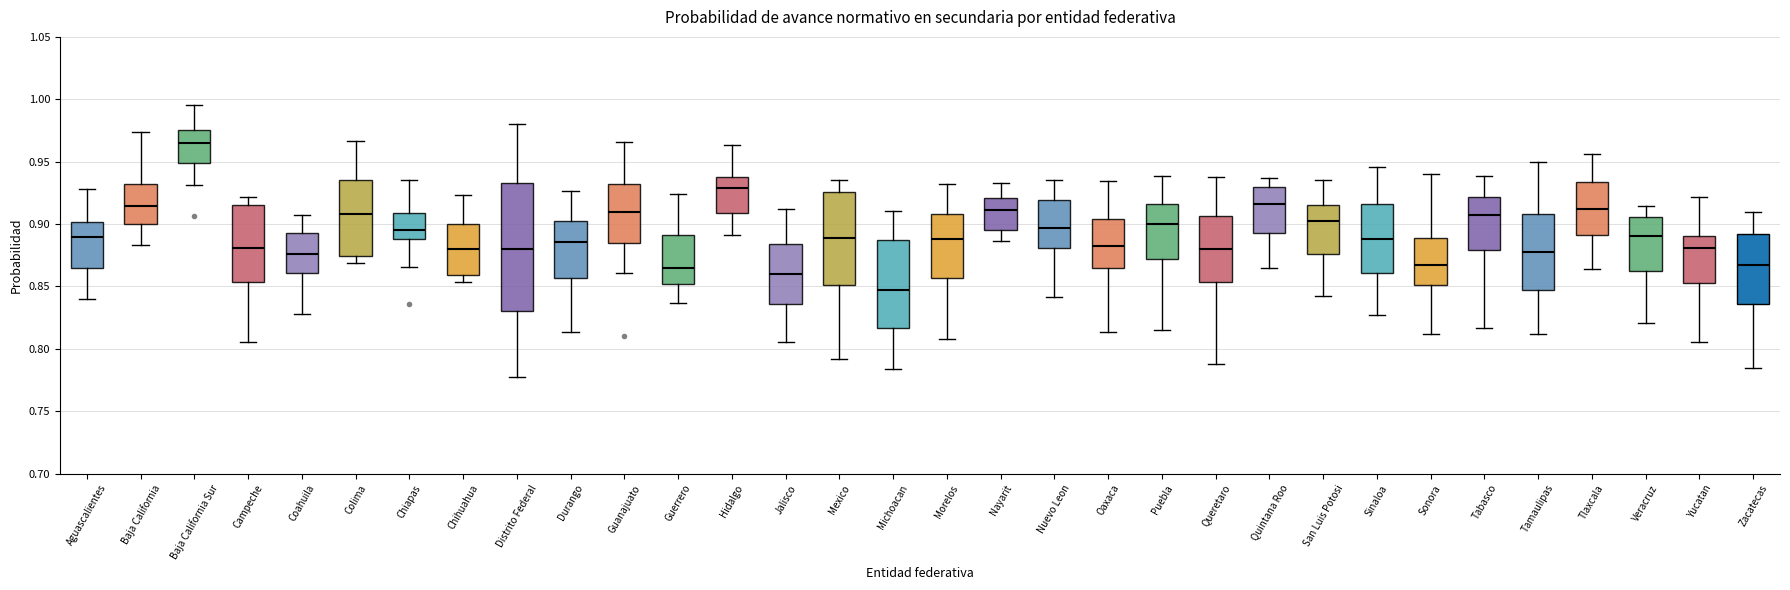

Where does the median line of the box for Morelos sit on the y-axis? The values are not printed on the chart, so give them approximately, as read against the axis.

0.890